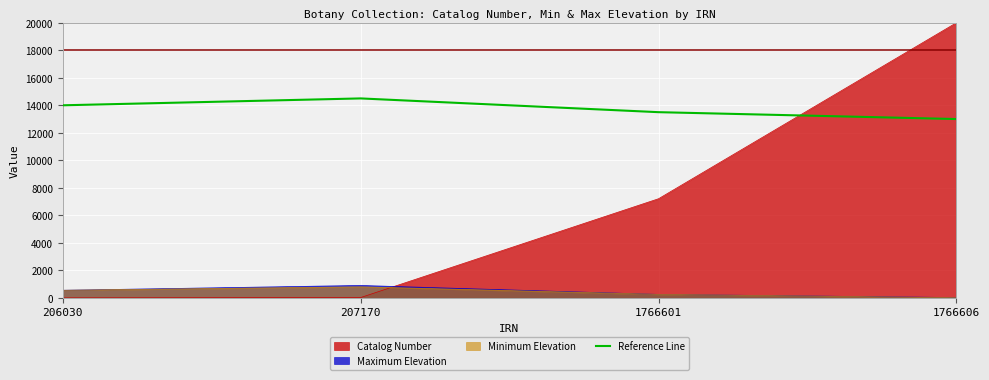

What is the lowest value of the Reference Line series?

13000.0